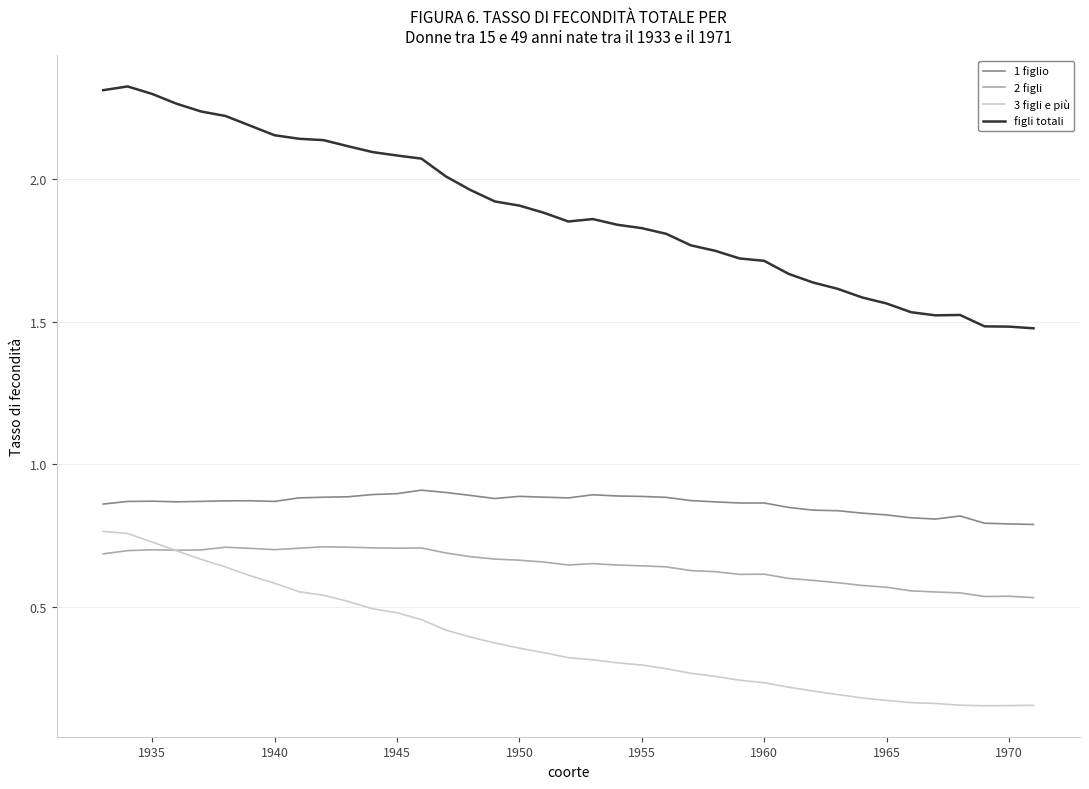

What are all the series names shown in the legend?

1 figlio, 2 figli, 3 figli e più, figli totali